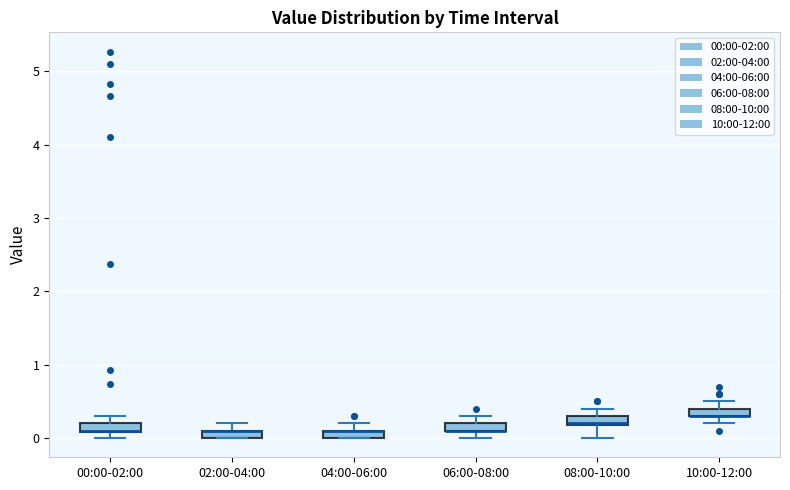

Where is the upper edge of the box for 08:00-10:00 on the y-axis? The values are not printed on the chart, so give them approximately, as read against the axis.

0.3